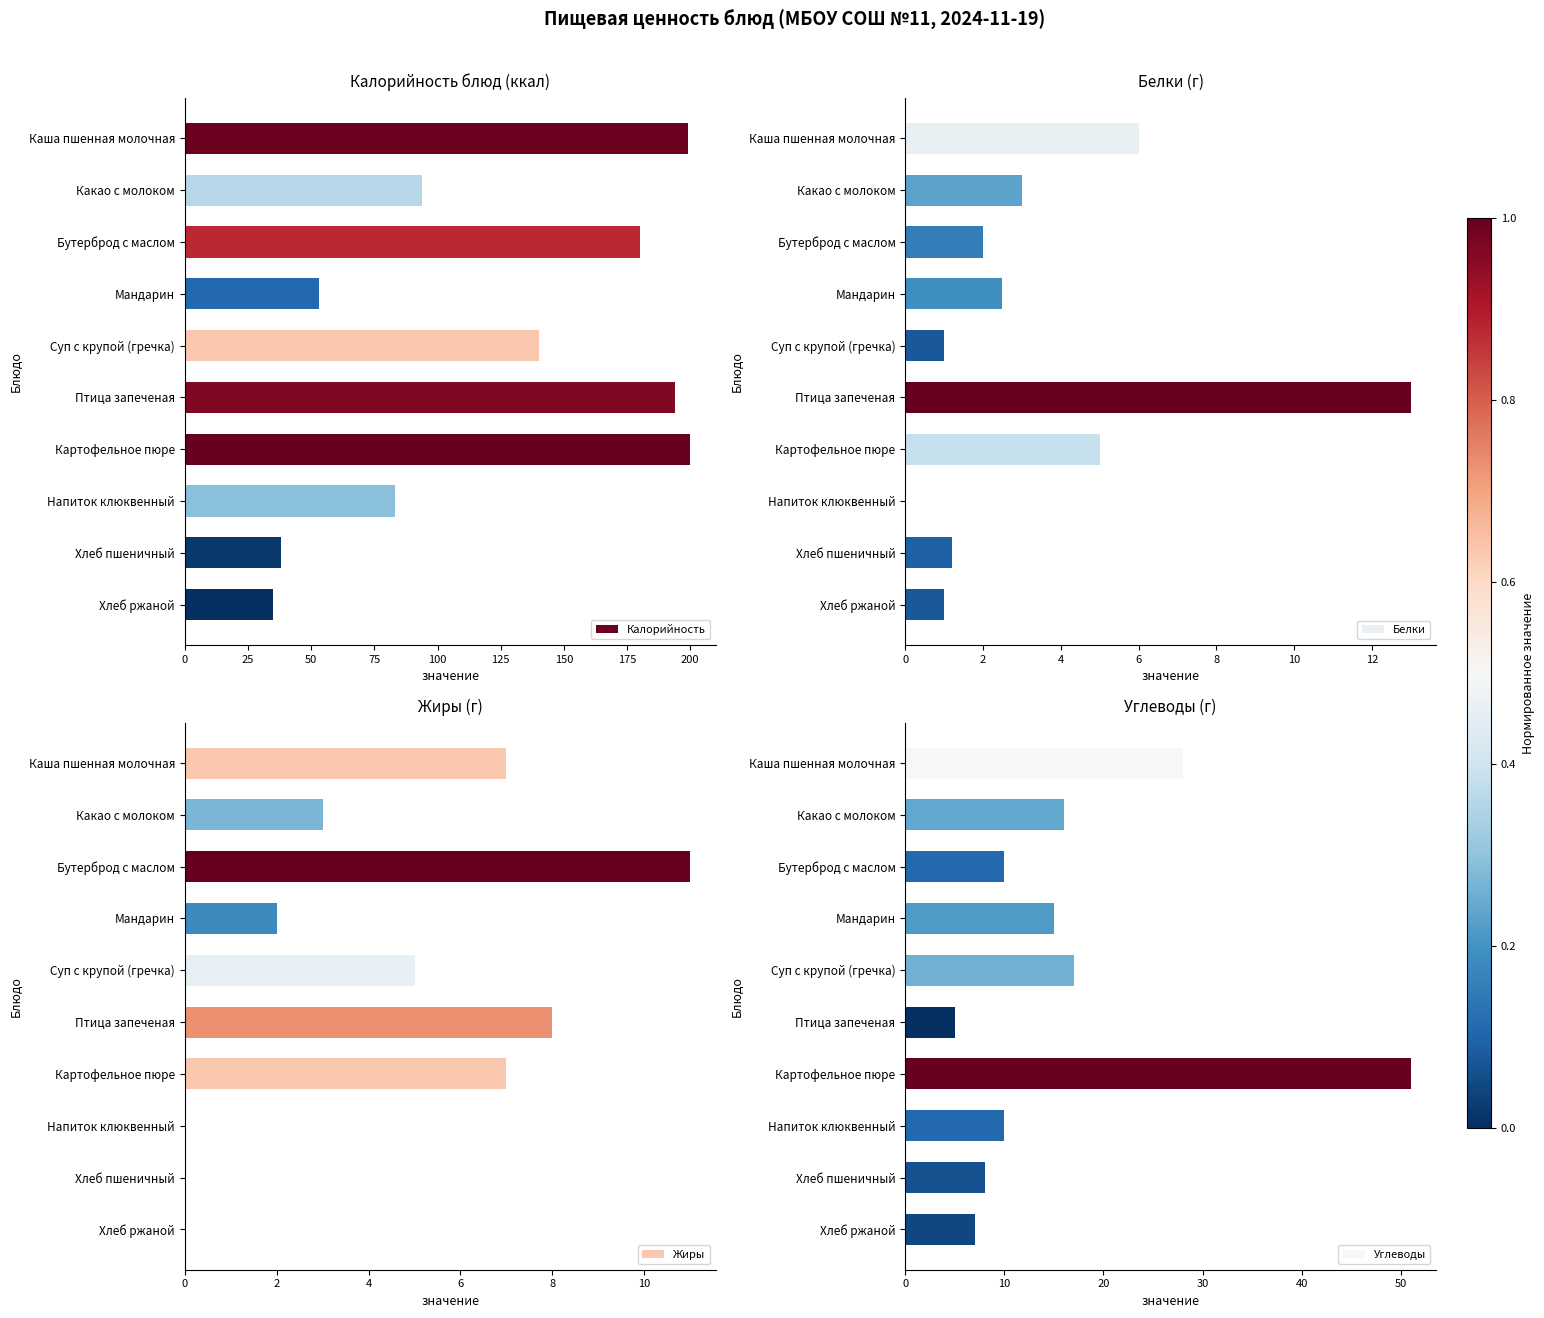

What is the maximum value for Калорийность?

200